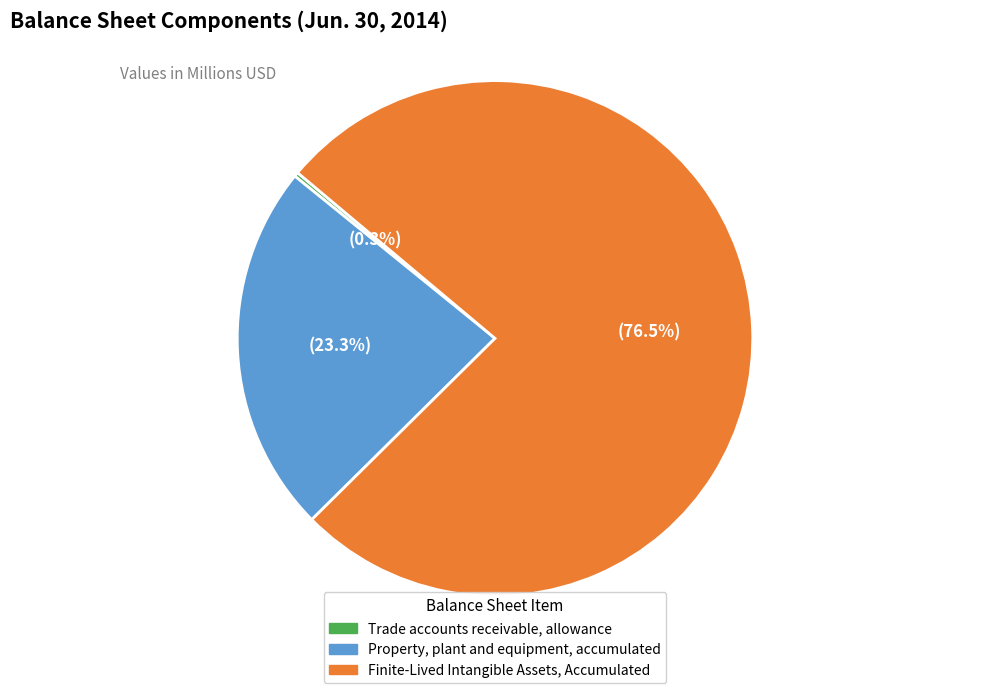

What is the ratio of the value at Finite-Lived Intangible Assets, Accumulated to the value at Property, plant and equipment, accumulated?

3.3